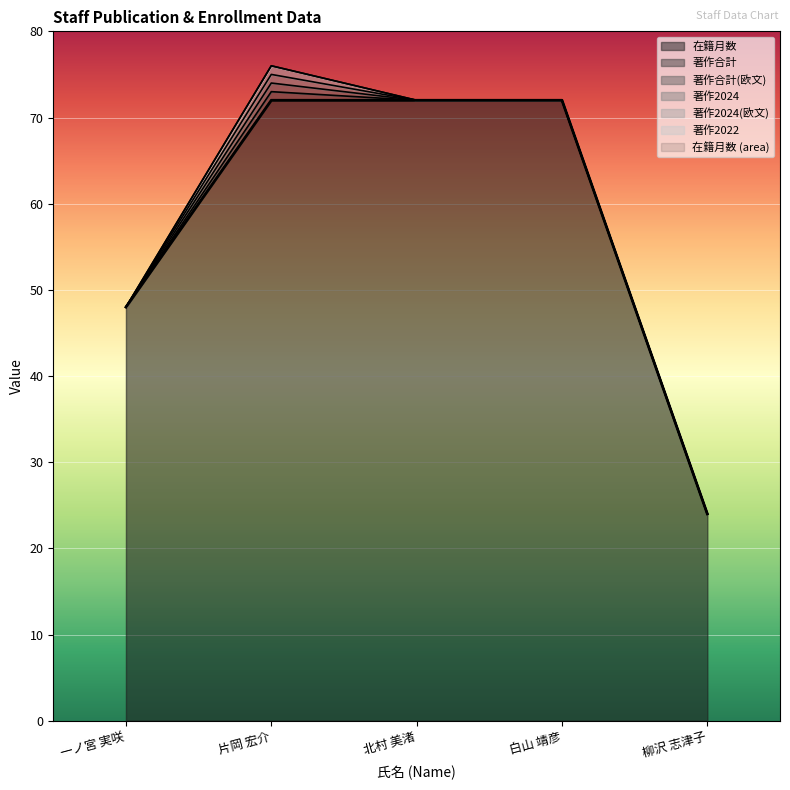

Reading left to right, what are all the values shown in this chart?

在籍月数: 一ノ宮 実咲=48	片岡 宏介=72	北村 美渚=72	白山 靖彦=72	柳沢 志津子=24
著作合計: 一ノ宮 実咲=0	片岡 宏介=1	北村 美渚=0	白山 靖彦=0	柳沢 志津子=0
著作合計(欧文): 一ノ宮 実咲=0	片岡 宏介=1	北村 美渚=0	白山 靖彦=0	柳沢 志津子=0
著作2024: 一ノ宮 実咲=0	片岡 宏介=1	北村 美渚=0	白山 靖彦=0	柳沢 志津子=0
著作2024(欧文): 一ノ宮 実咲=0	片岡 宏介=1	北村 美渚=0	白山 靖彦=0	柳沢 志津子=0
著作2022: 一ノ宮 実咲=0	片岡 宏介=0	北村 美渚=0	白山 靖彦=0	柳沢 志津子=0